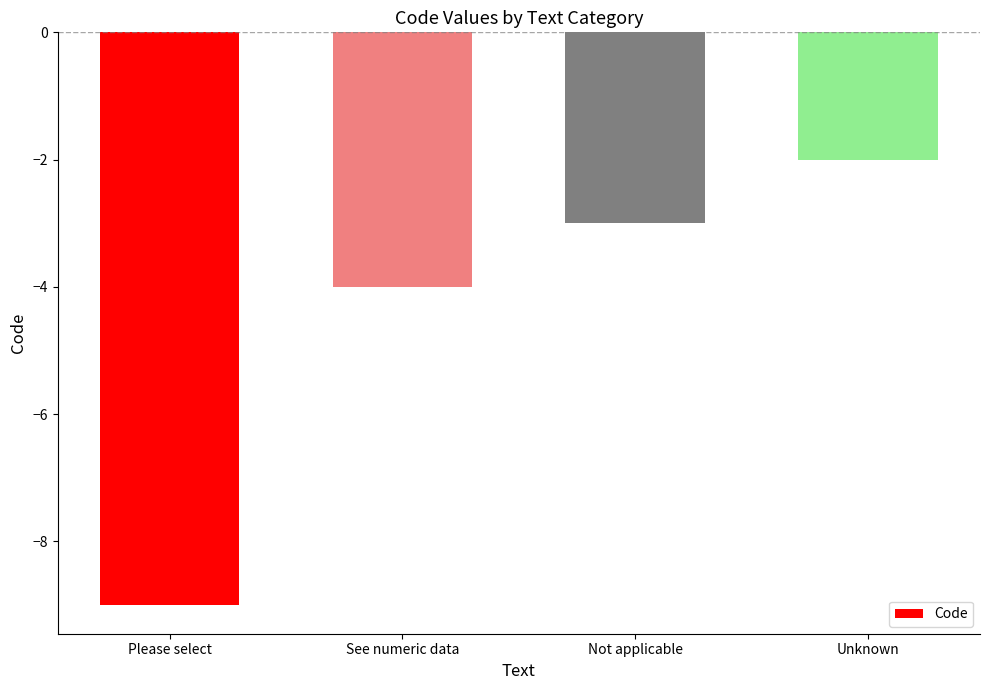

Rank the categories by value from lowest to highest.

Please select, See numeric data, Not applicable, Unknown